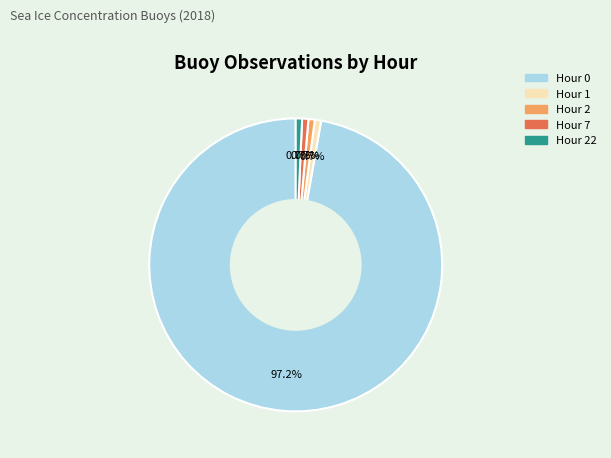

Does any single category account for the majority?

Yes